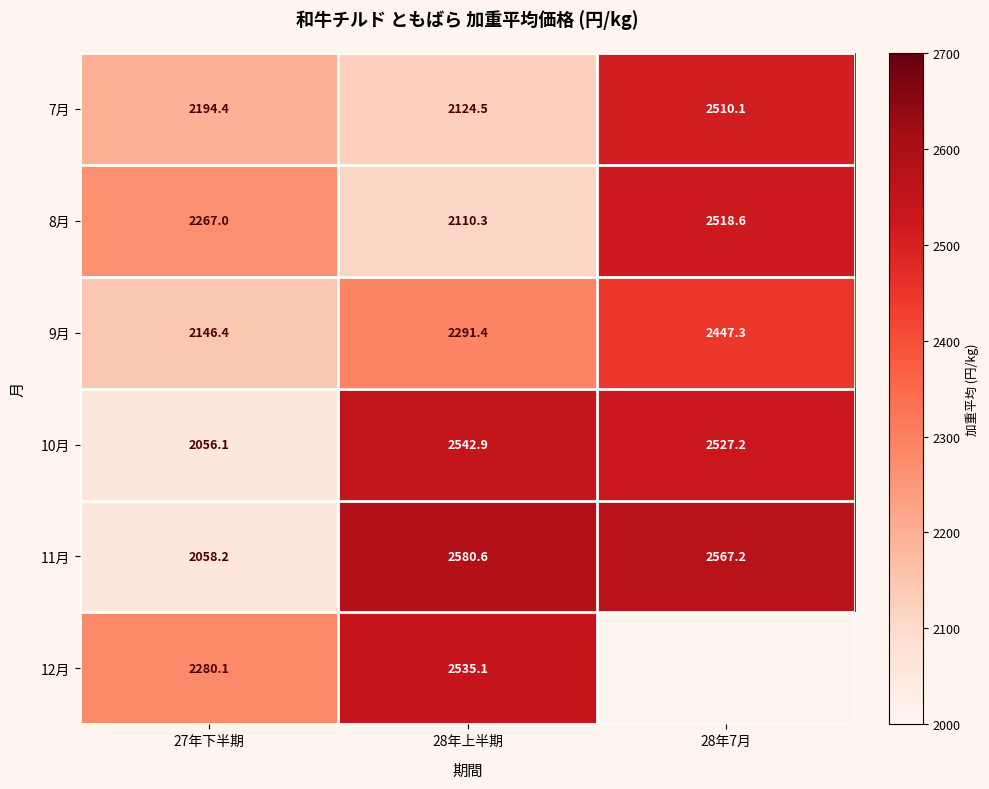

What is the difference between the maximum and minimum values in the 7月 series?

385.6